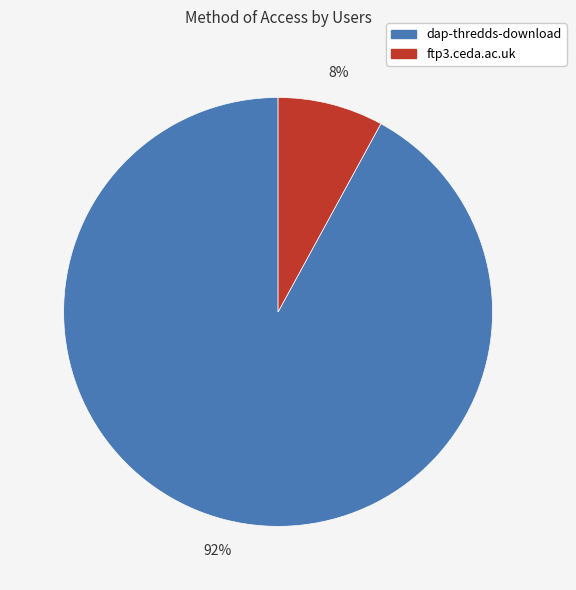

To the nearest percent, what is the combined percentage of dap-thredds-download and ftp3.ceda.ac.uk?

100%